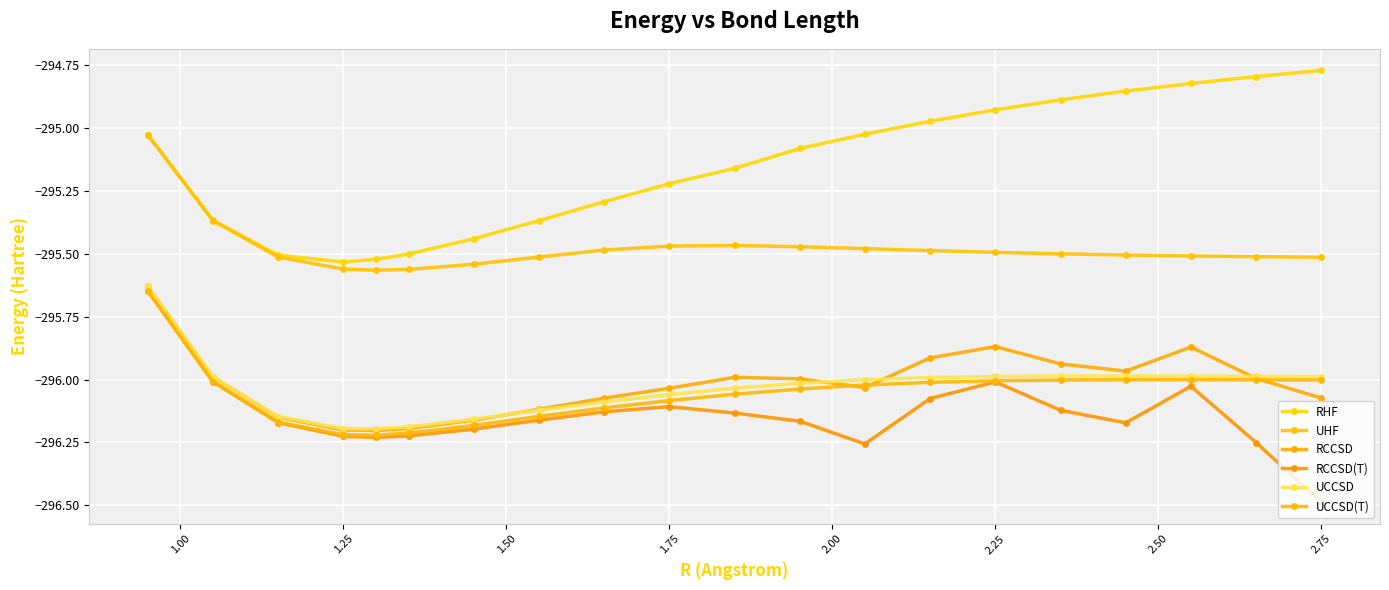

What is the greatest value displayed?

-294.8